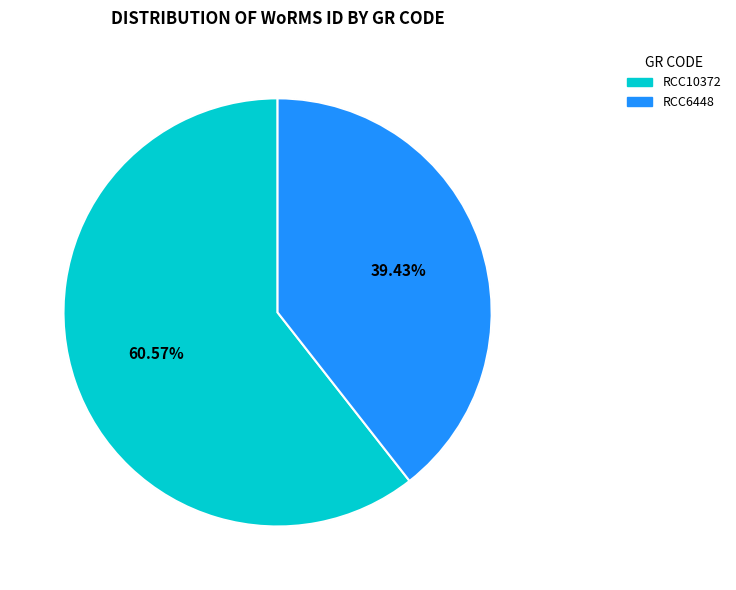

Combined, what portion of the pie is RCC10372 and RCC6448?

100.0%